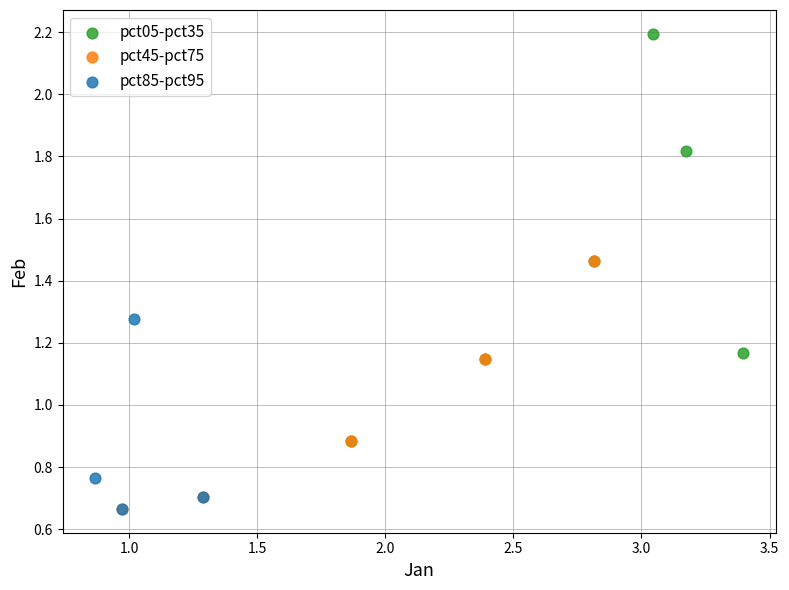

Which series has the widest spread of Y values?

pct05-pct35